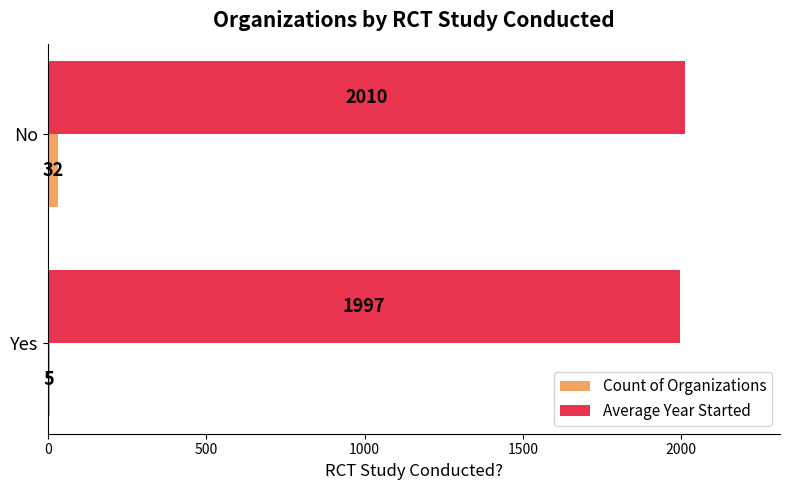

Which category has the highest value in the Count of Organizations series?

No